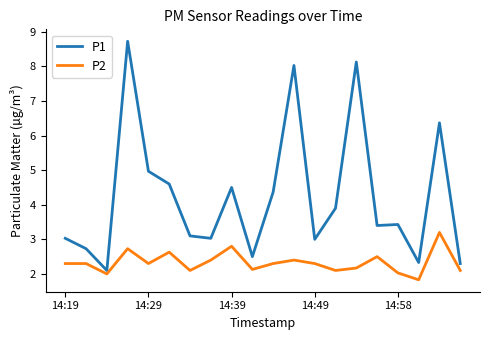

Which series has the largest total across all categories?

P1